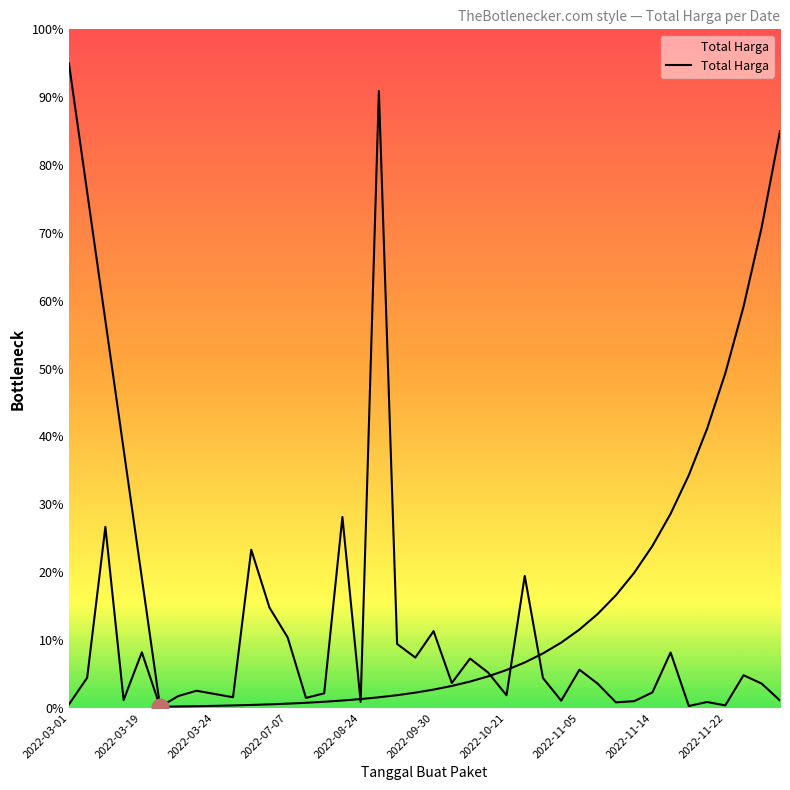

What is the ratio of the value at 15 to the value at 27?

26.3